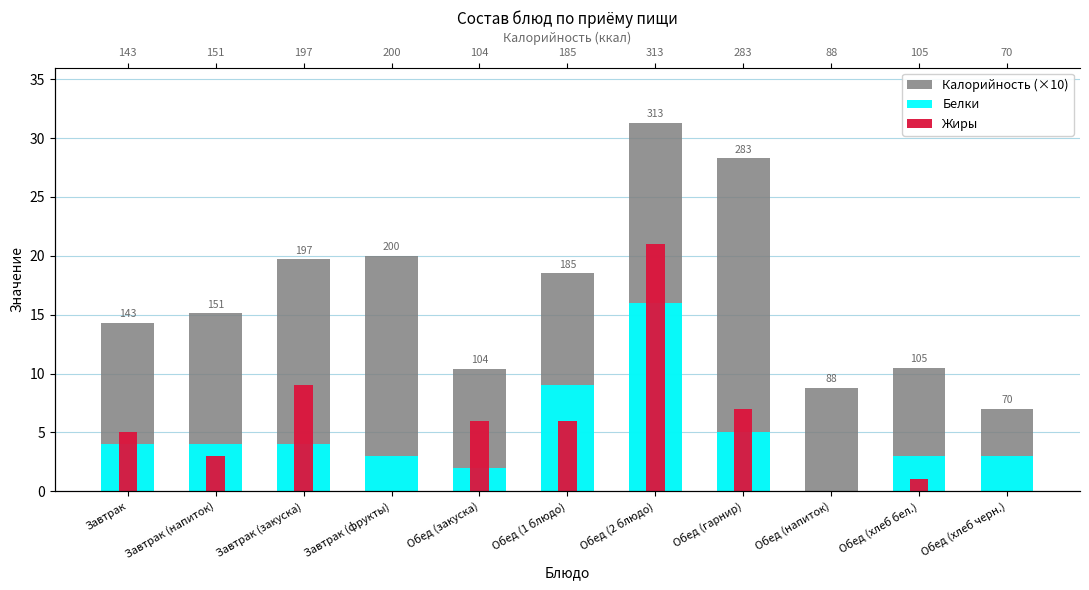

What is the spread (max minus min) of values at Завтрак?

10.3